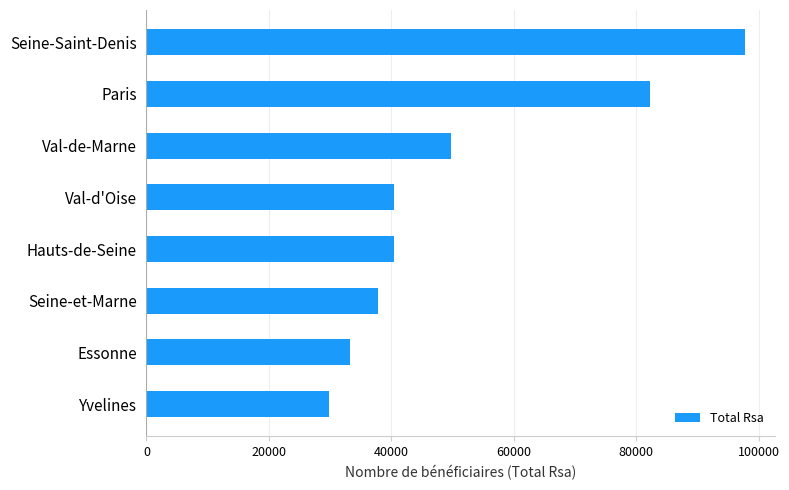

Which has a higher value, Val-d'Oise or Seine-Saint-Denis?

Seine-Saint-Denis